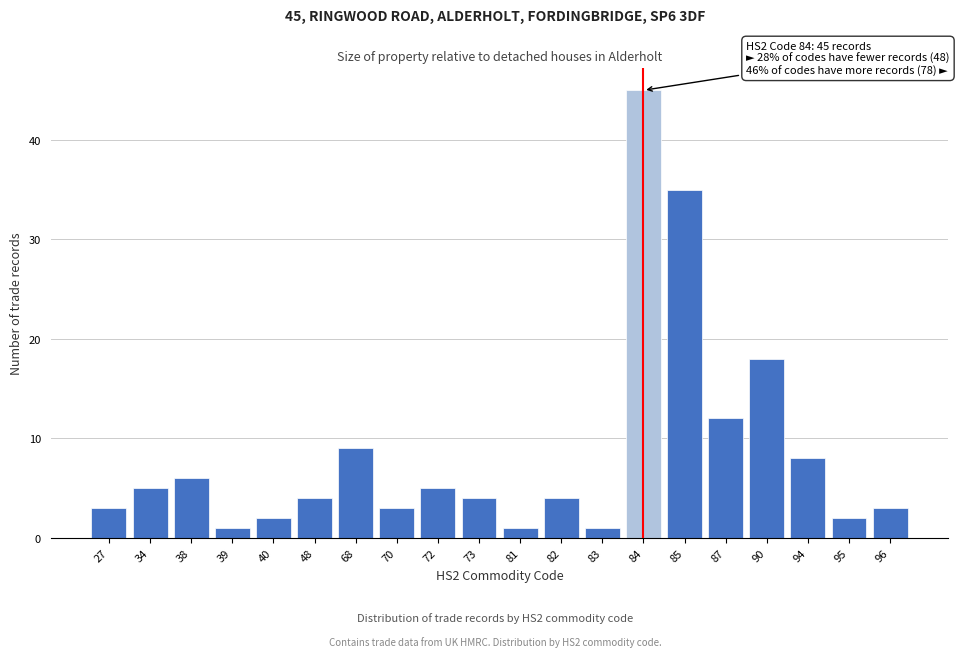

Reading left to right, transcribe all the data shown in this chart.

3	5	6	1	2	4	9	3	5	4	1	4	1	45	35	12	18	8	2	3